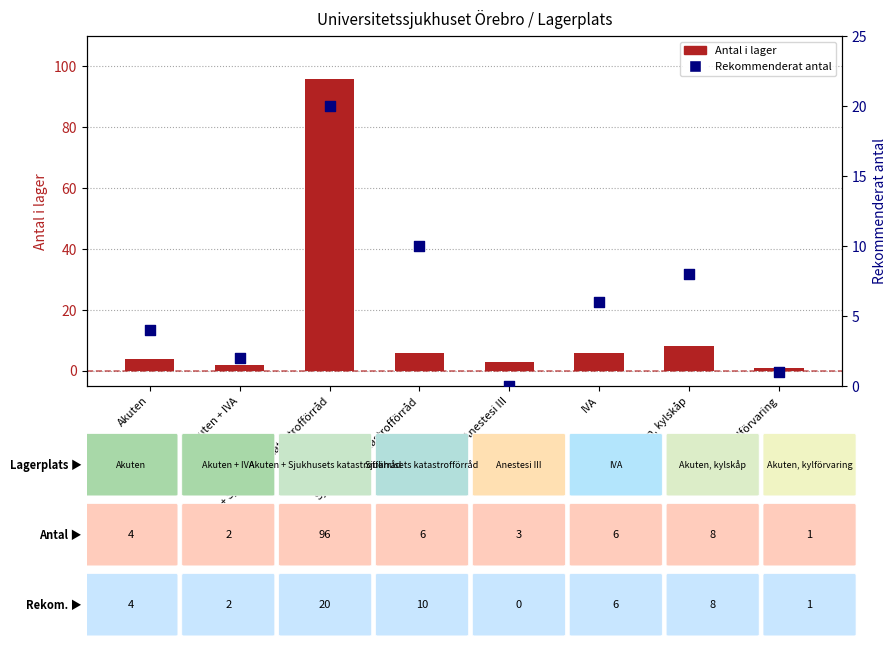

Which has a higher value, Akuten or Akuten + IVA?

Akuten